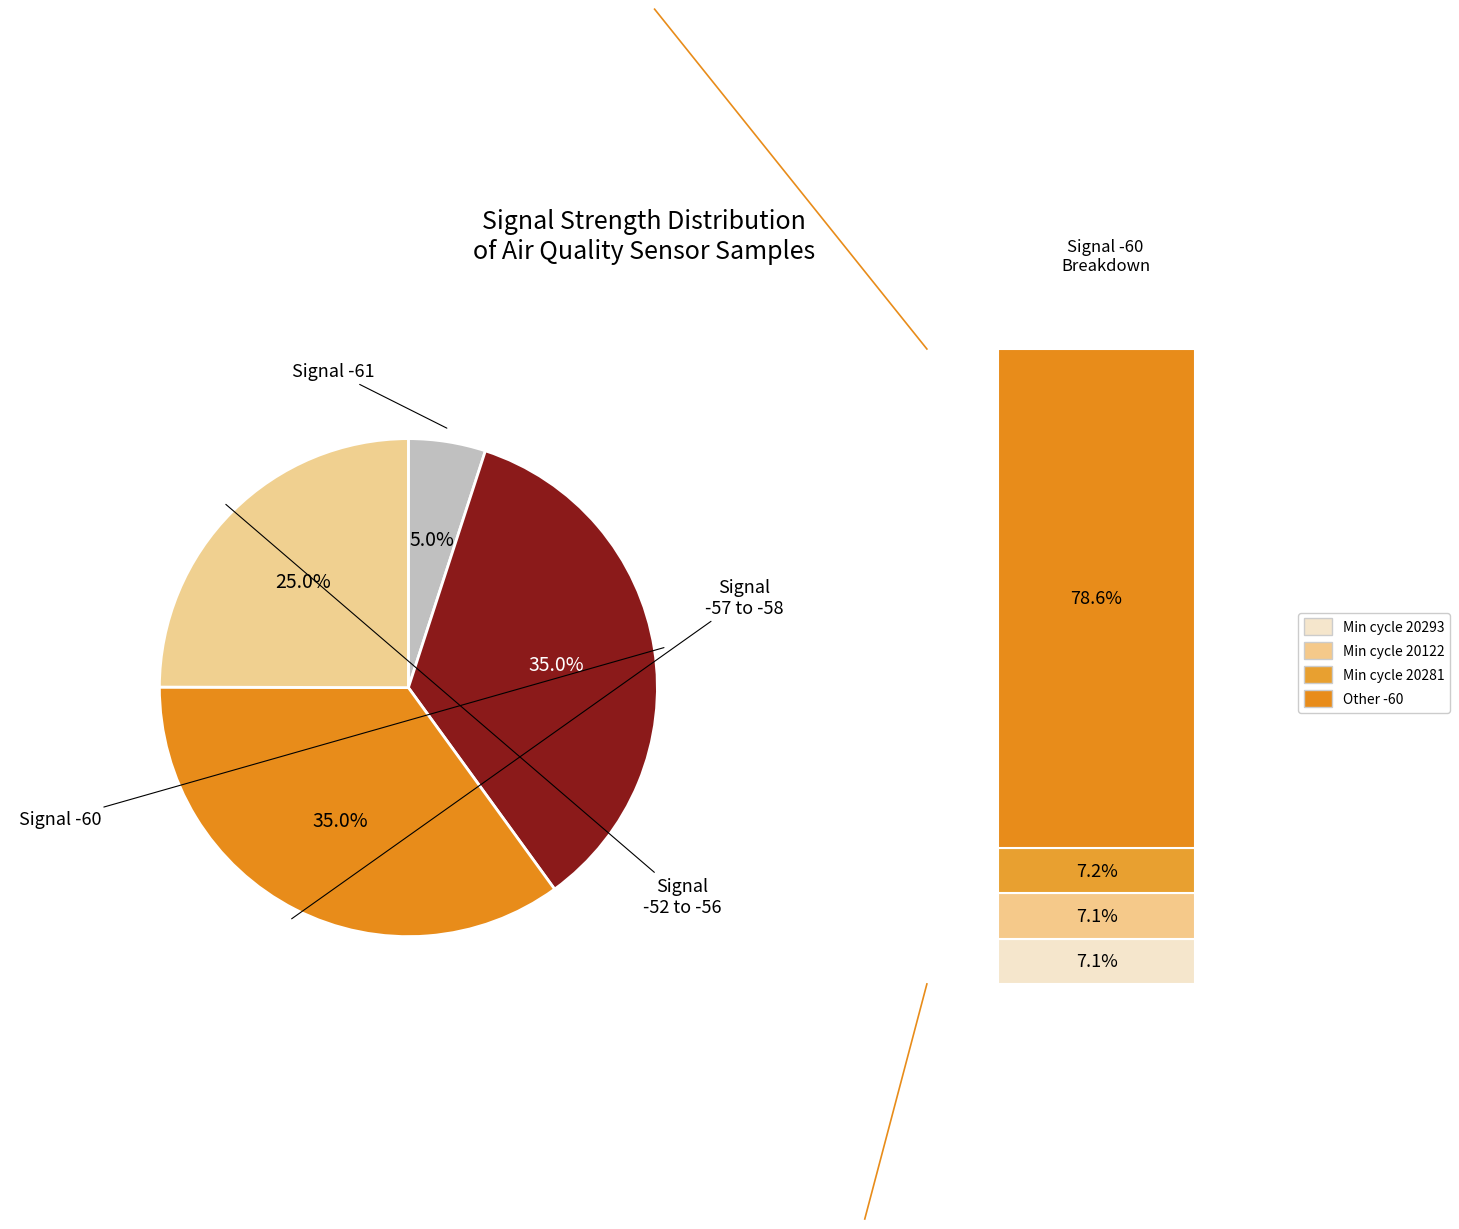

How many segments does this pie chart have?

4